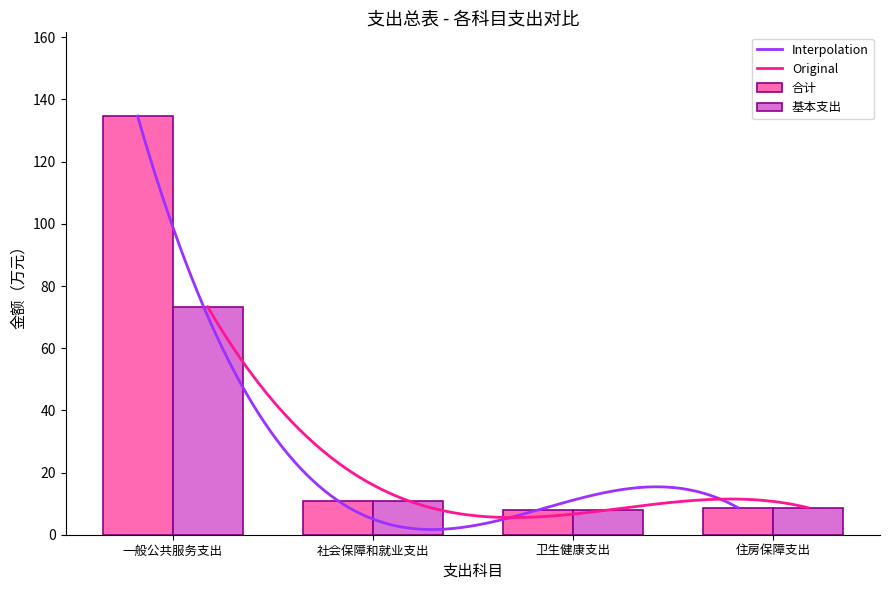

Where does the 基本支出 series first go above 11?

一般公共服务支出